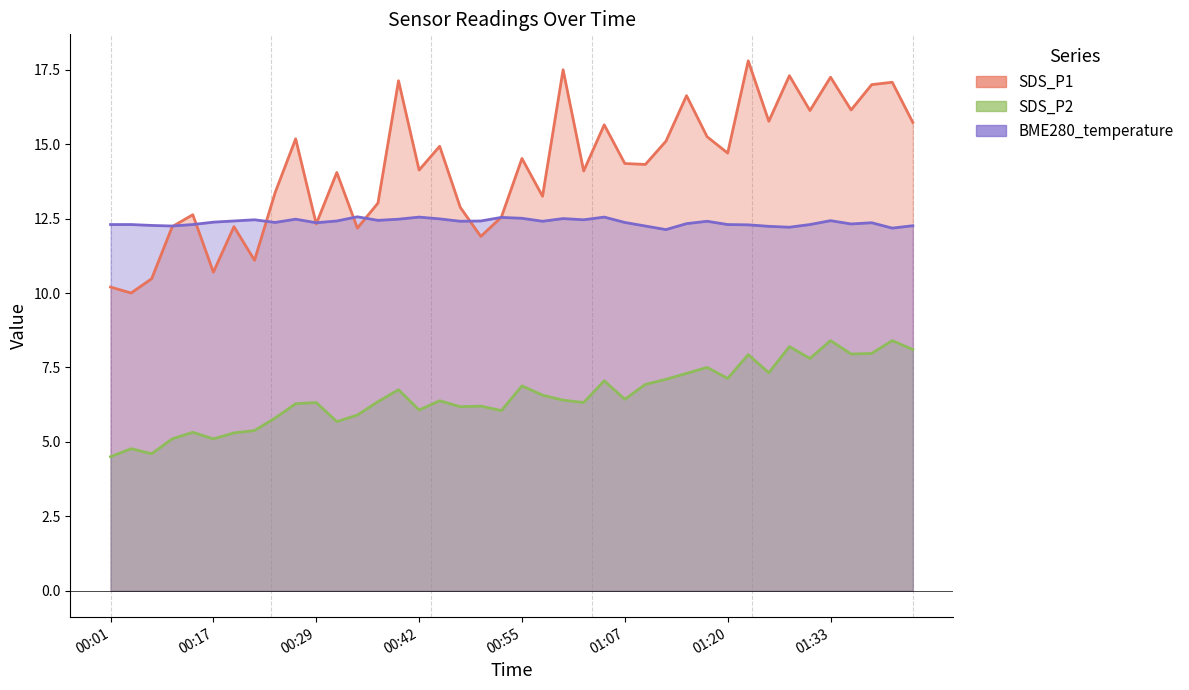

Where is the first local maximum for SDS_P2?

00:04